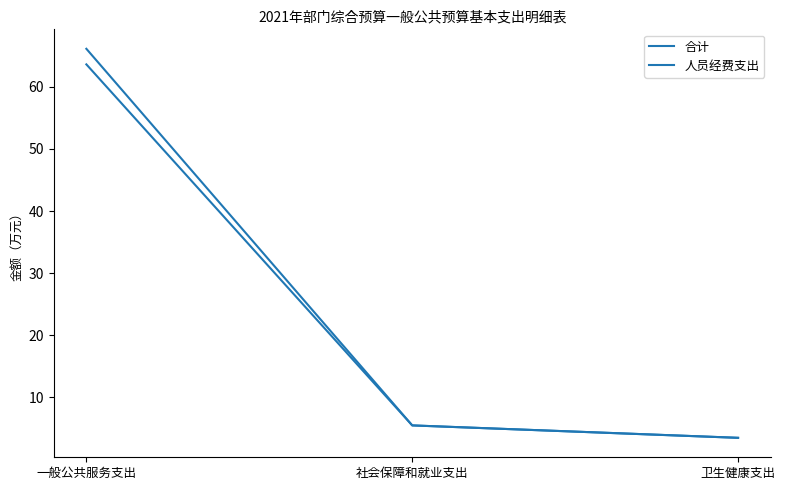

Which series has the largest range (max minus min)?

合计